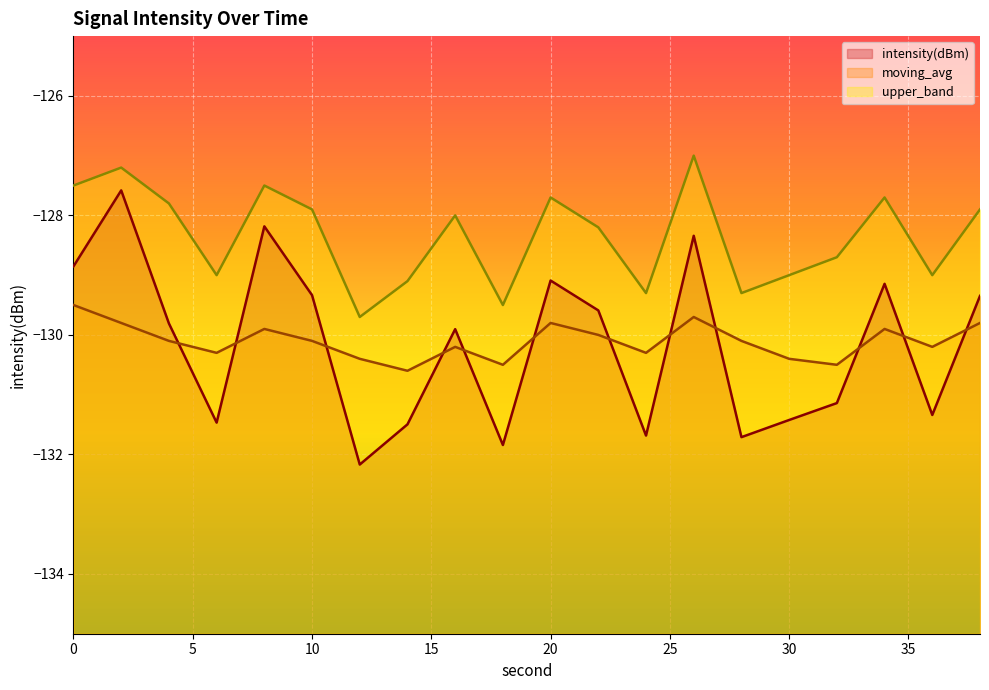

Rank the series by their maximum value, from lowest to highest.

moving_avg, intensity(dBm), upper_band